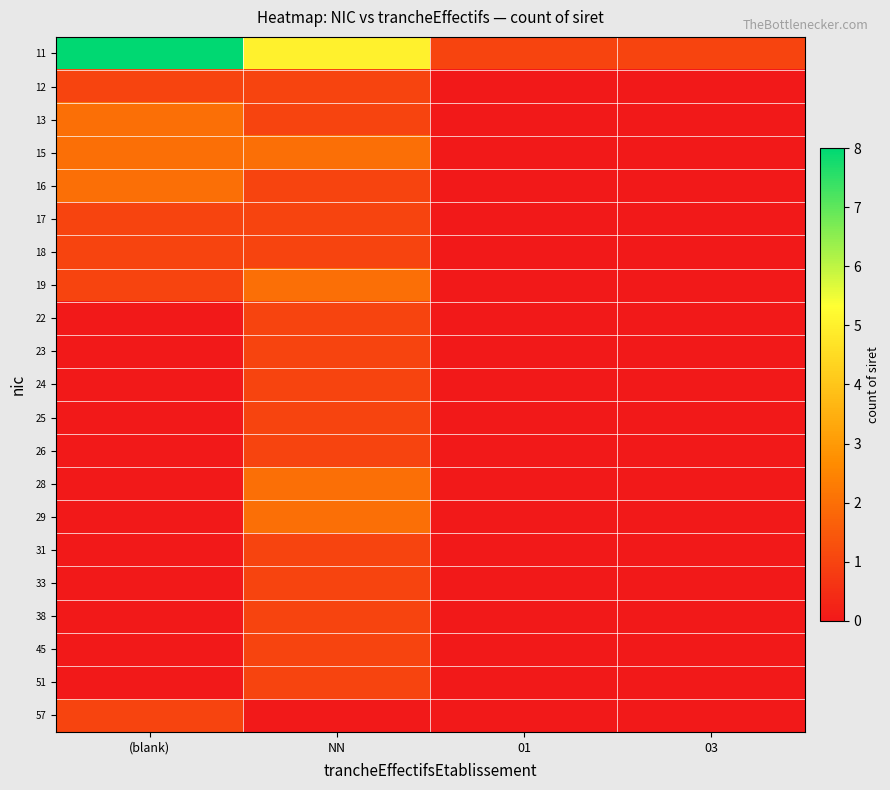

Count the number of data series in this chart.

21